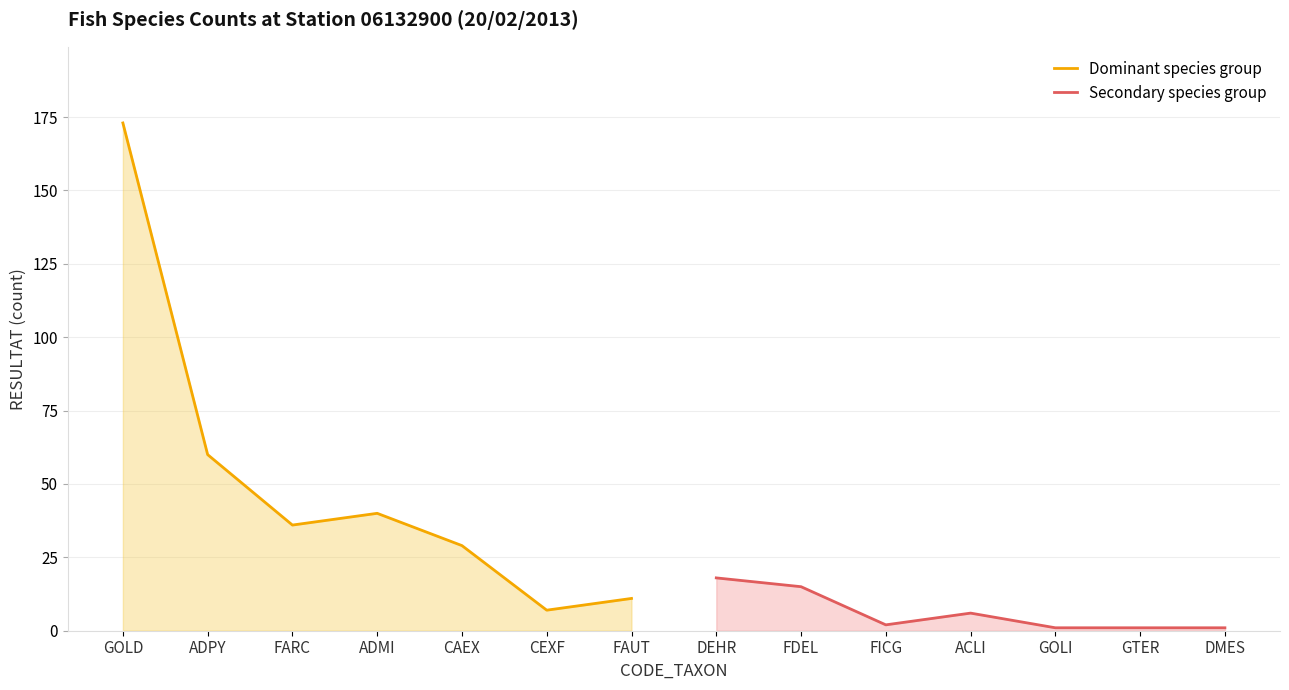

List the labels in order of Dominant species group value, largest first.

GOLD, ADPY, ADMI, FARC, CAEX, FAUT, CEXF